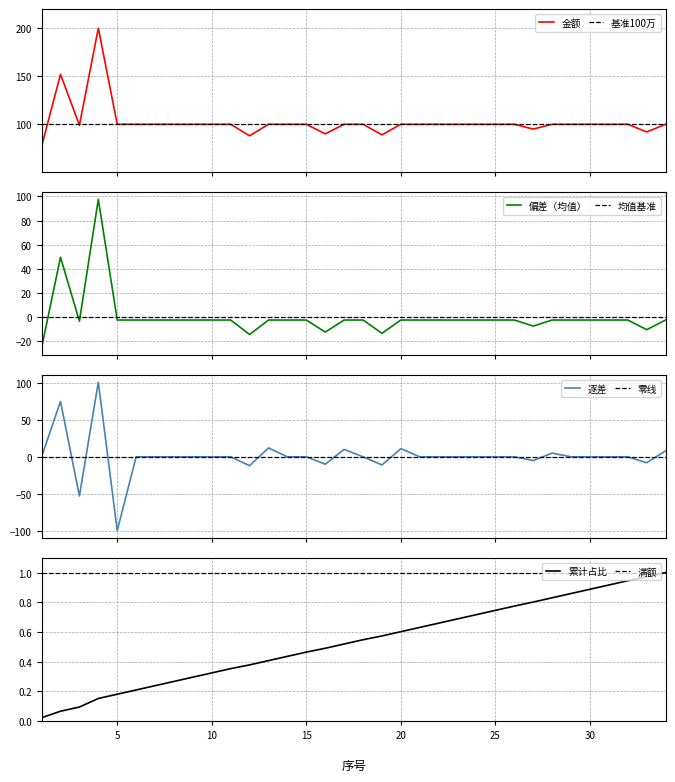

What is the sum of all values?

3482